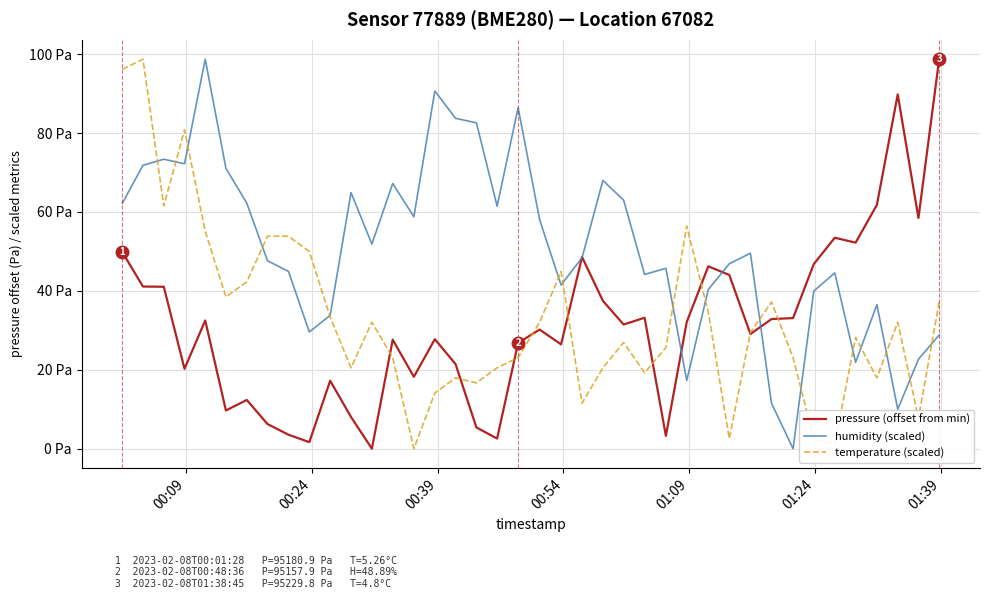

What are all the series names shown in the legend?

pressure (offset from min), humidity (scaled), temperature (scaled)